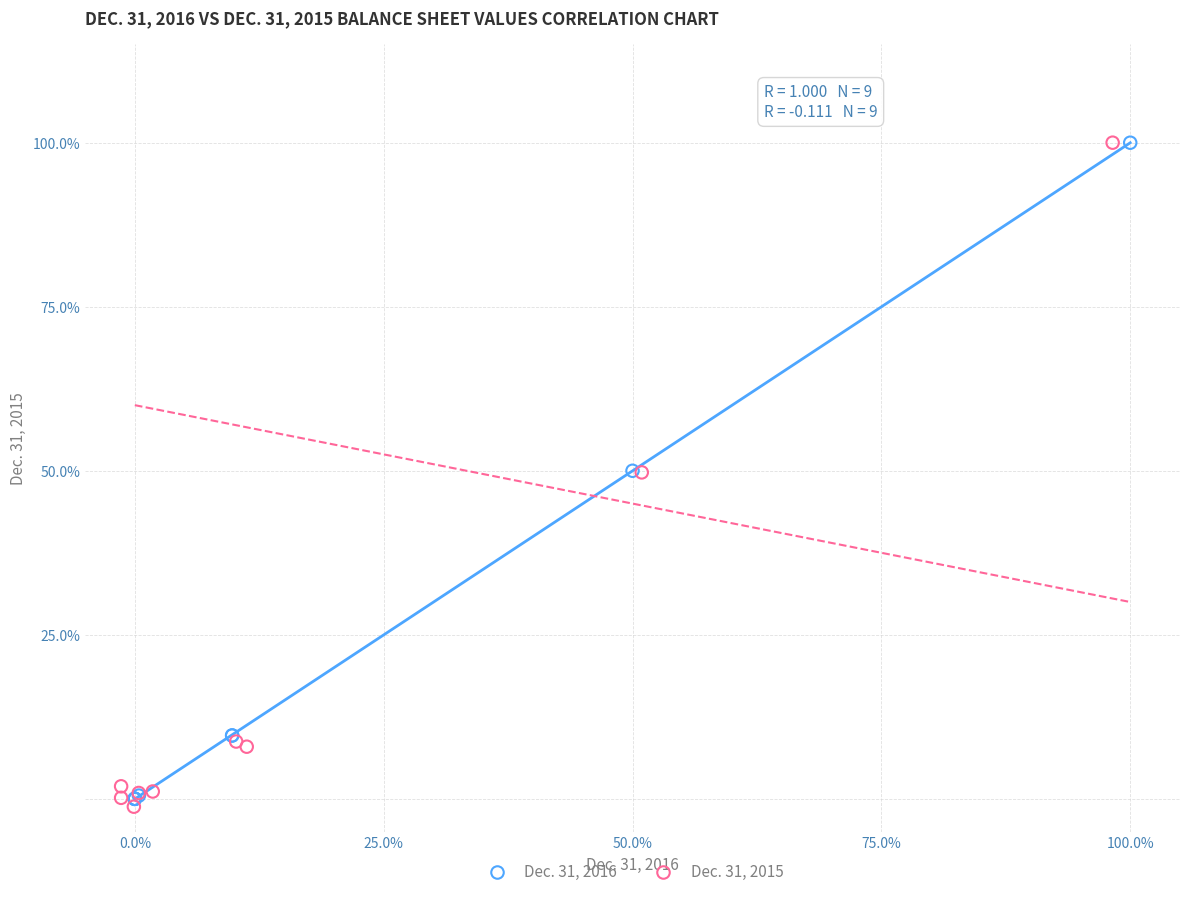

Which series reaches the minimum Y coordinate?

Dec. 31, 2015